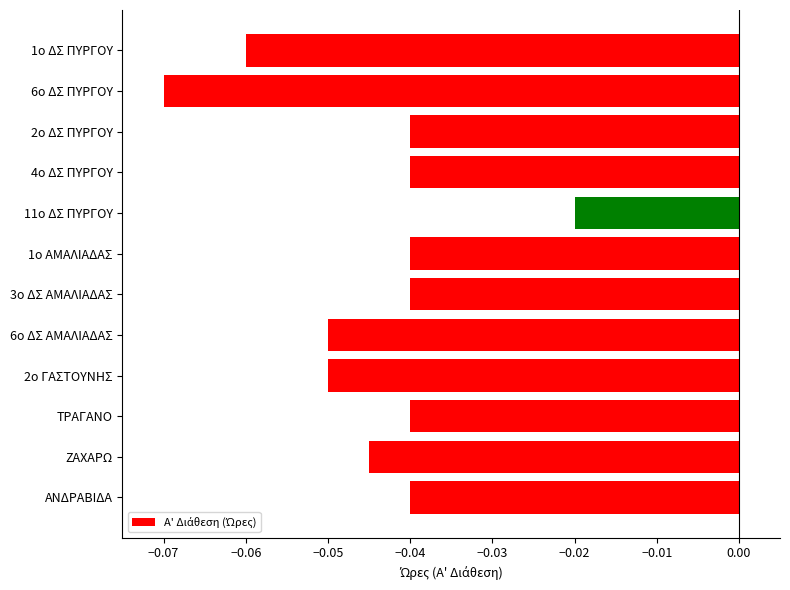

Between 4ο ΔΣ ΠΥΡΓΟΥ and 6ο ΔΣ ΑΜΑΛΙΑΔΑΣ, which is larger?

4ο ΔΣ ΠΥΡΓΟΥ